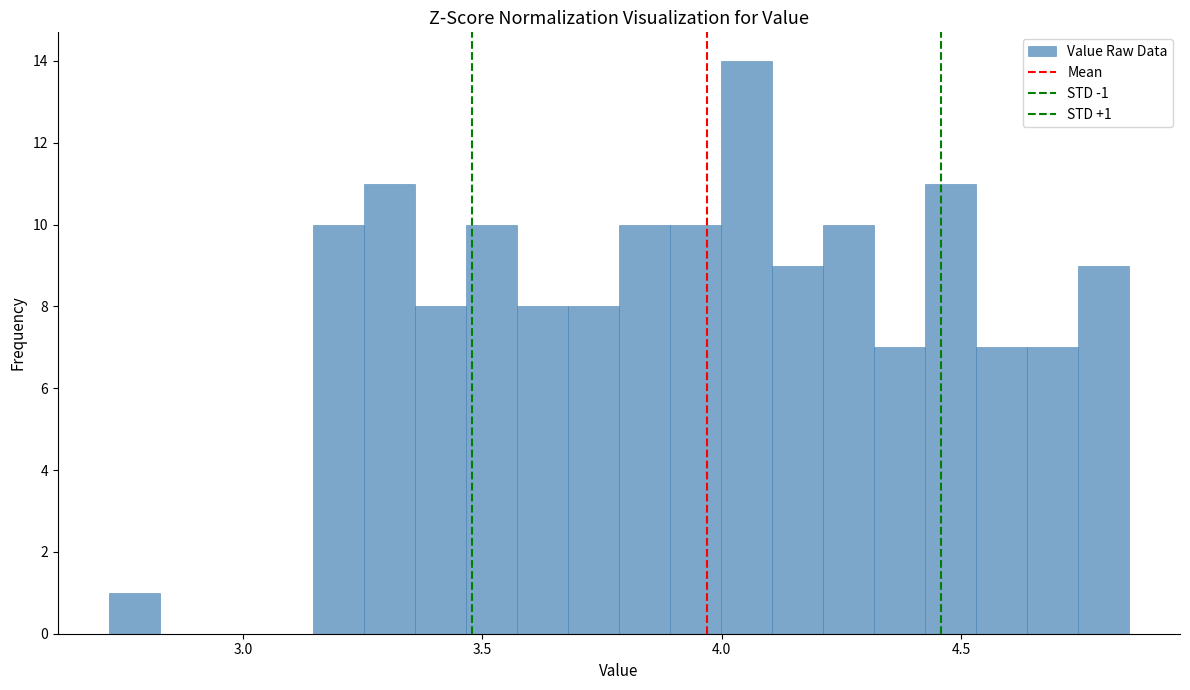

Around what value on the x-axis is the tallest bar? Give the approximate position of its centre, as read against the axis.

4.05